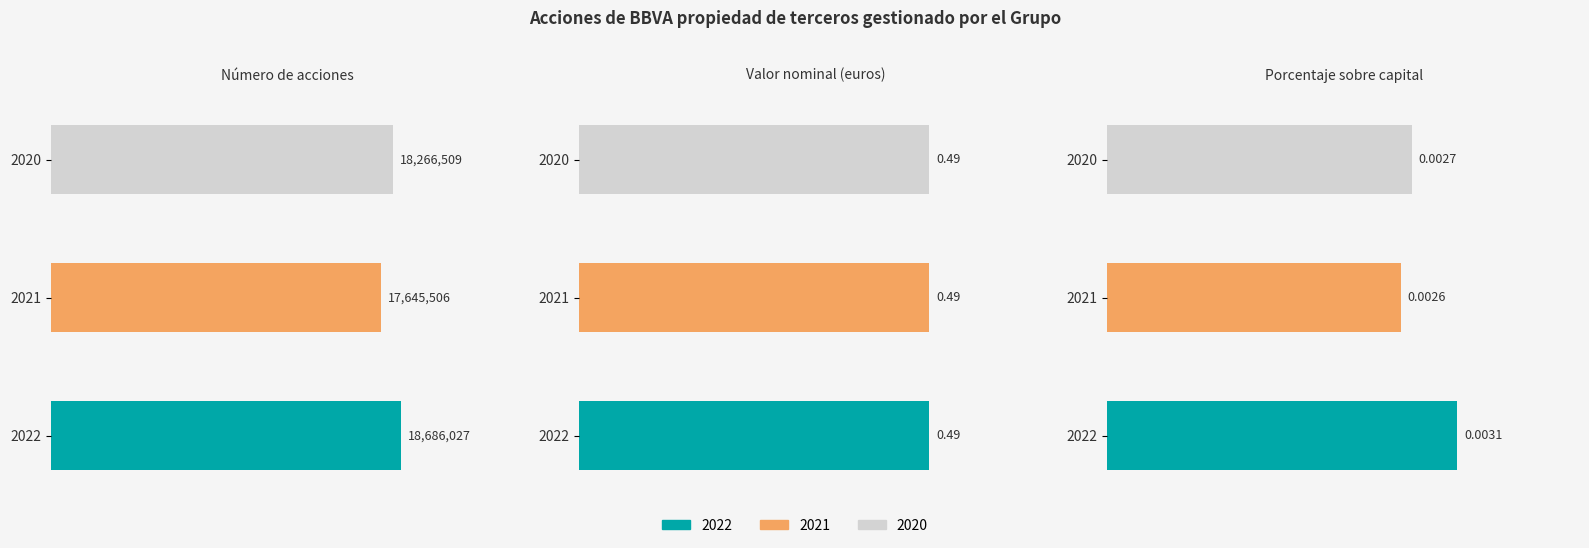

The value of 2022 at Número de acciones propiedad de terceros is 18686027.0. True or false?

True